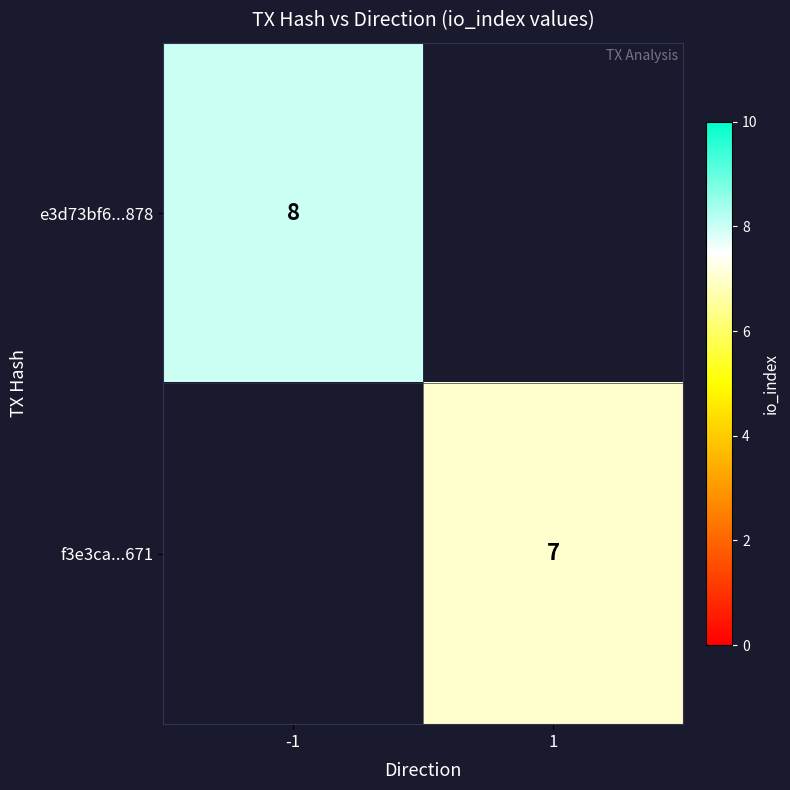

Is it true that e3d73bf6...878 equals 4 at -1?

False